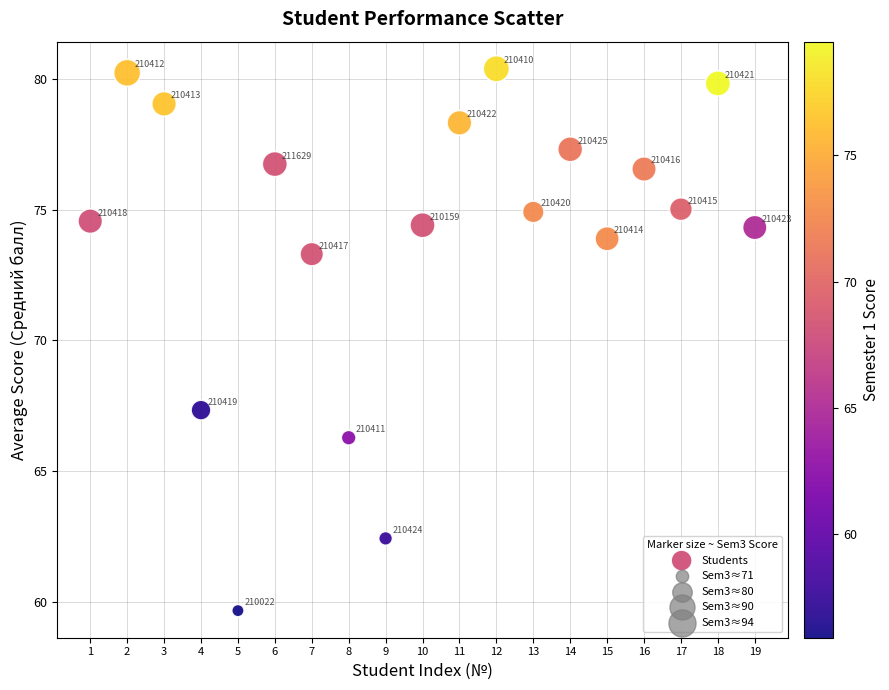

What Y value in the scatter plot is closest to 70?

67.3